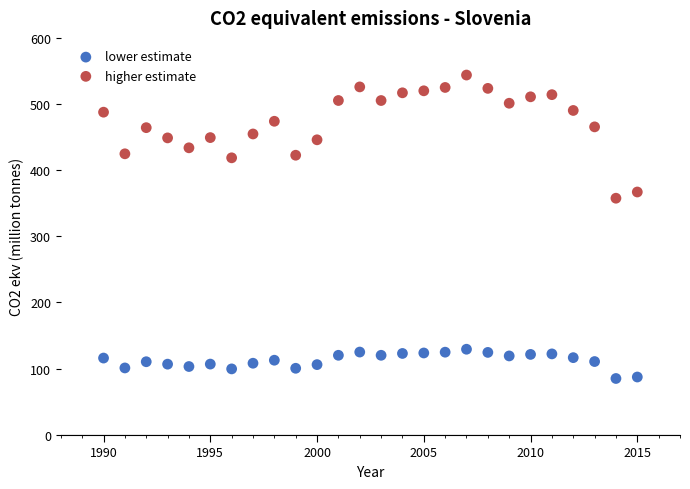

Which series has the largest Y range (max minus min)?

higher estimate